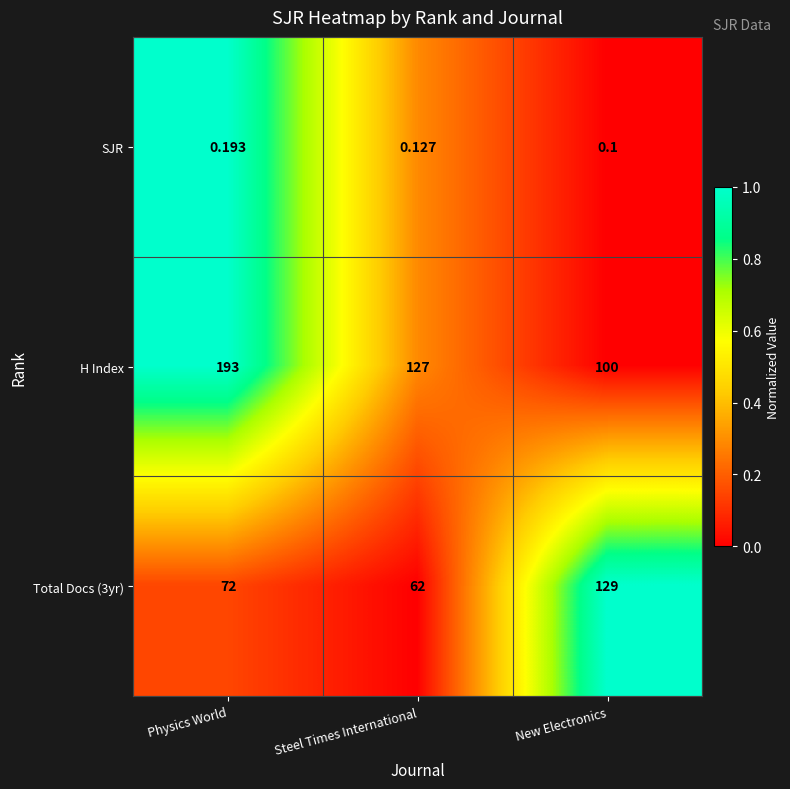

Rank the categories by Total Docs (3yr) value from lowest to highest.

Steel Times International, Physics World, New Electronics